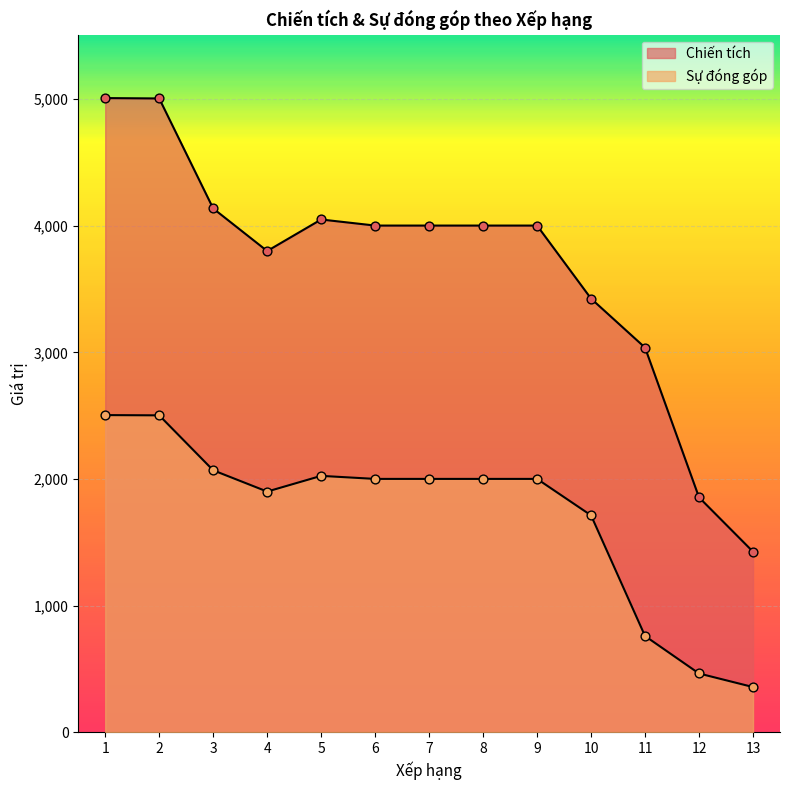

Is the value of Sự đóng góp at 7 greater than the value of Chiến tích at 10?

No